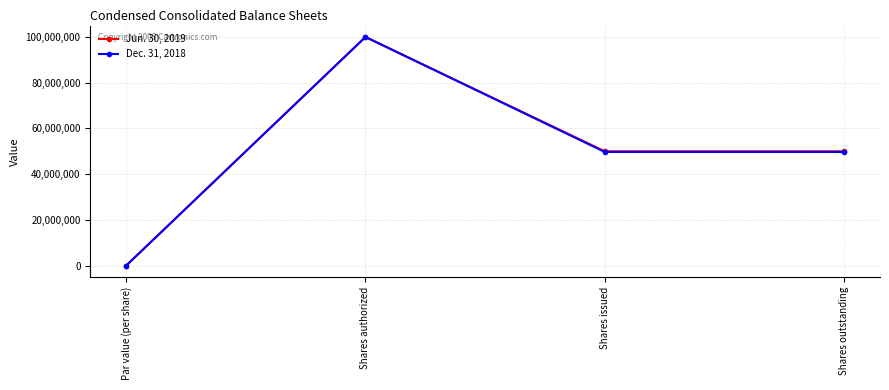

True or false: Jun. 30, 2019 has a value of 1 at Par value (per share).

True